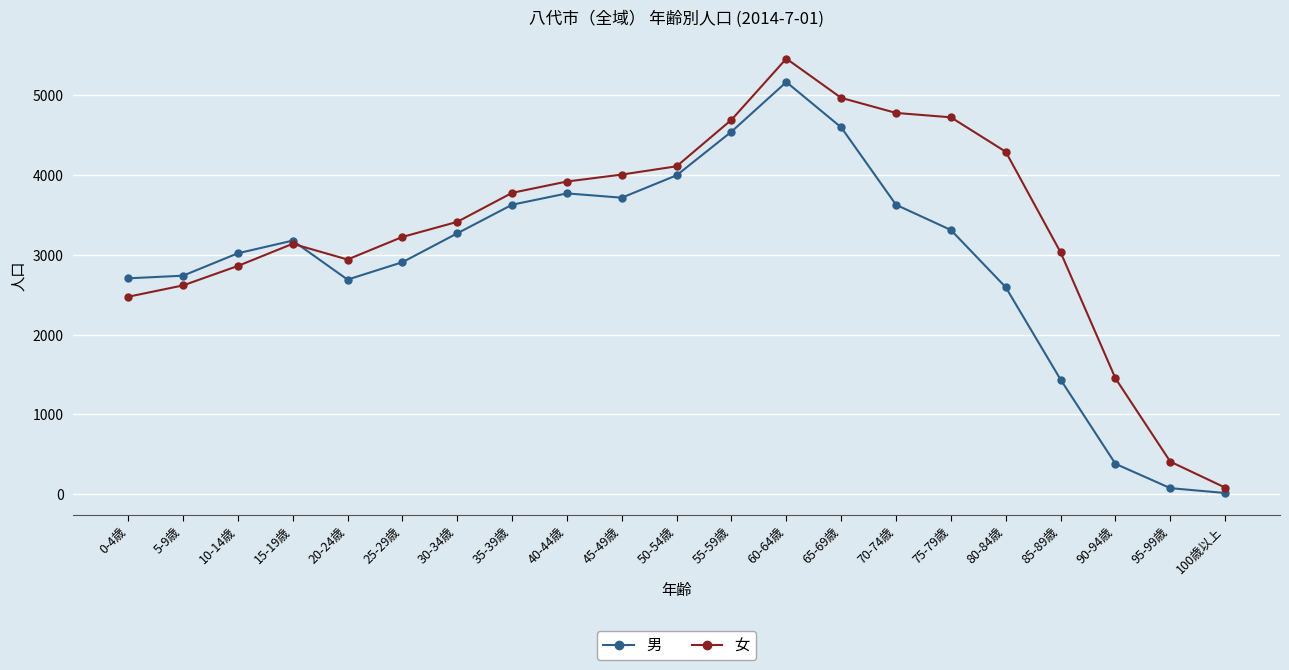

What is the label of the 20th point from the left?

95-99歳